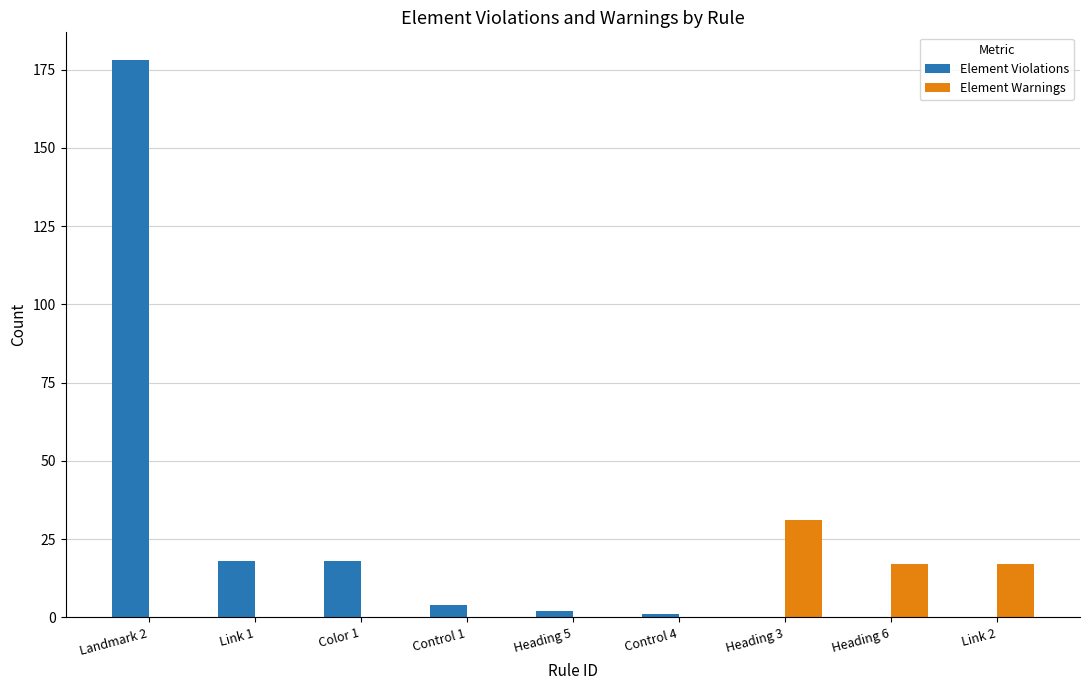

What is the total value across all series at Control 1?

4